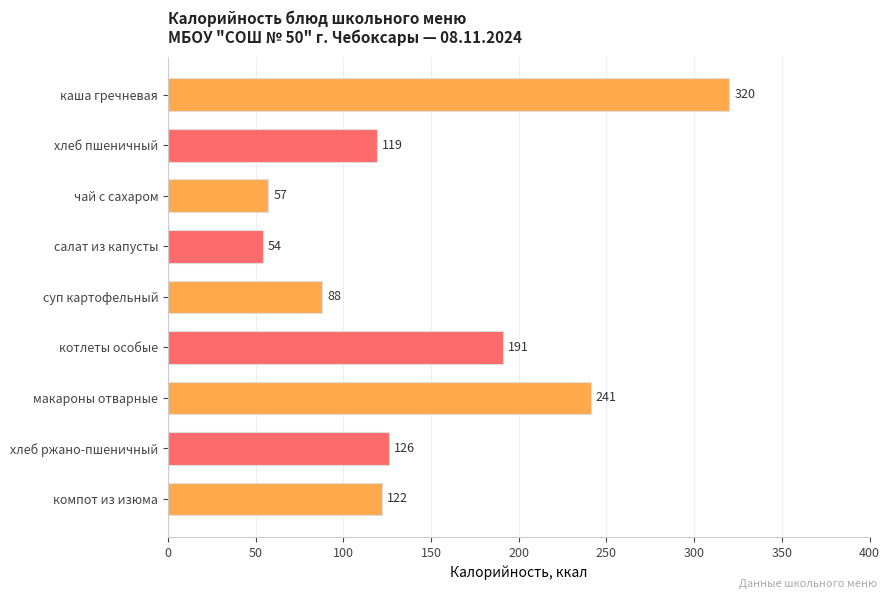

True or false: the data shows 469 at каша гречневая.

False